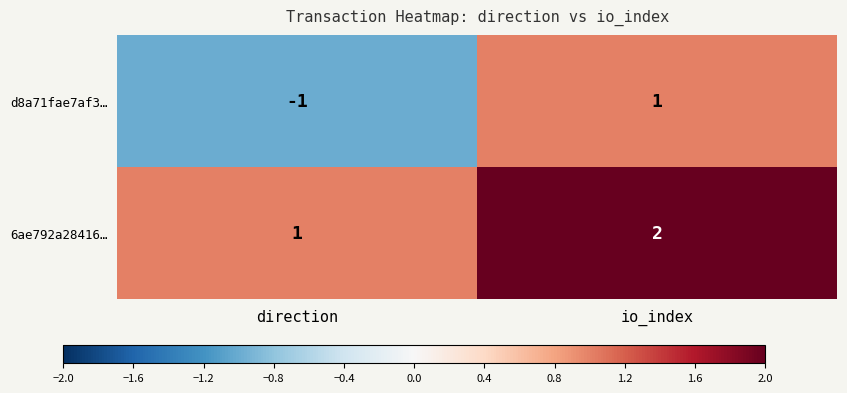

What is the total value across all series at io_index?

3